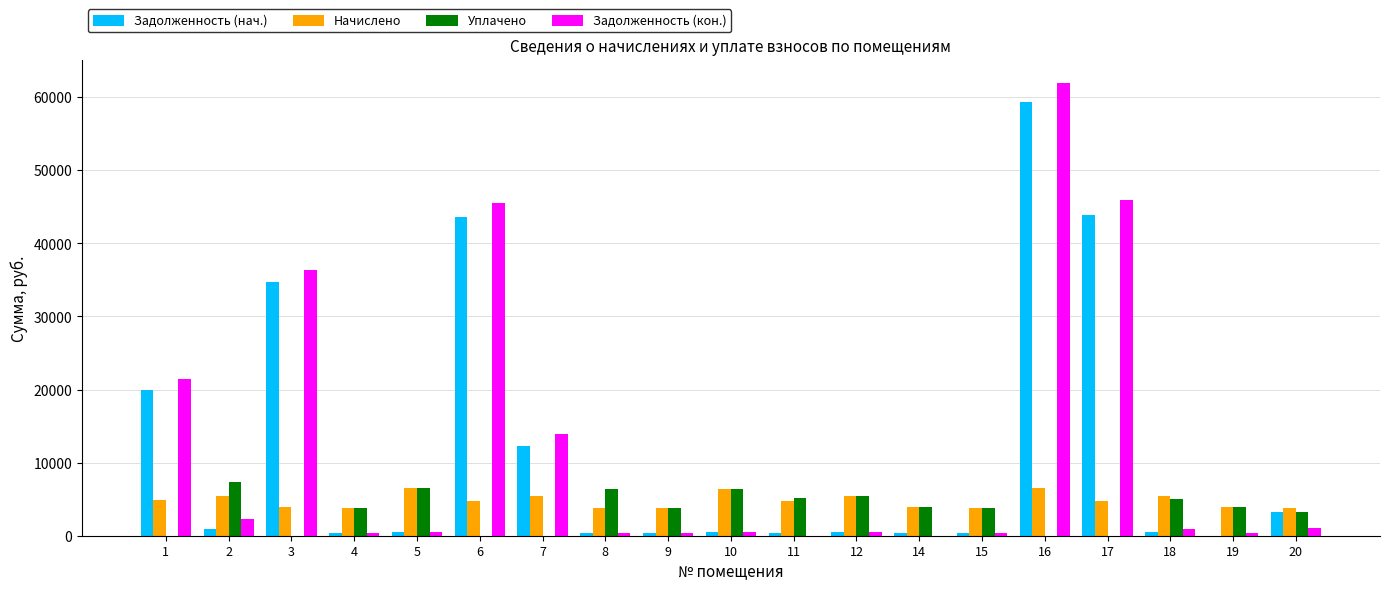

Between 4 and 17, which series saw the biggest shift?

Задолженность (кон.)